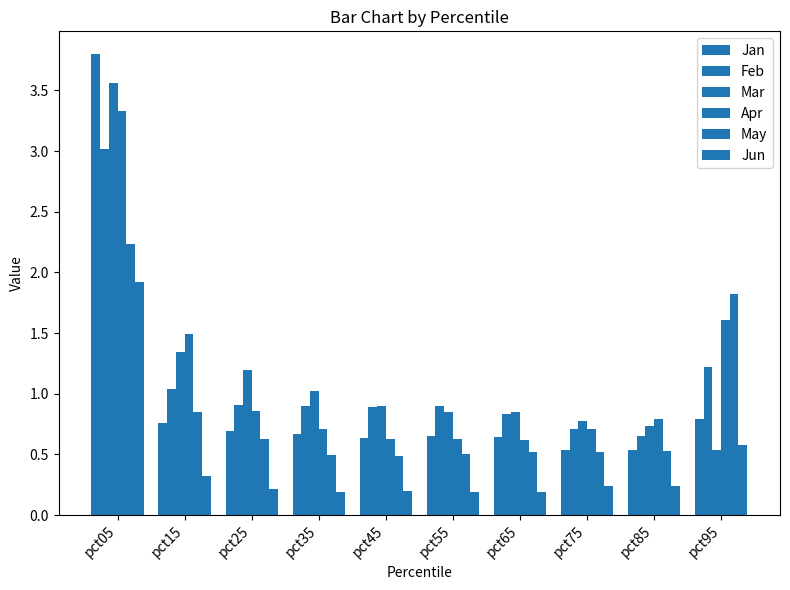

At which category is the sum across all series the highest?

pct05